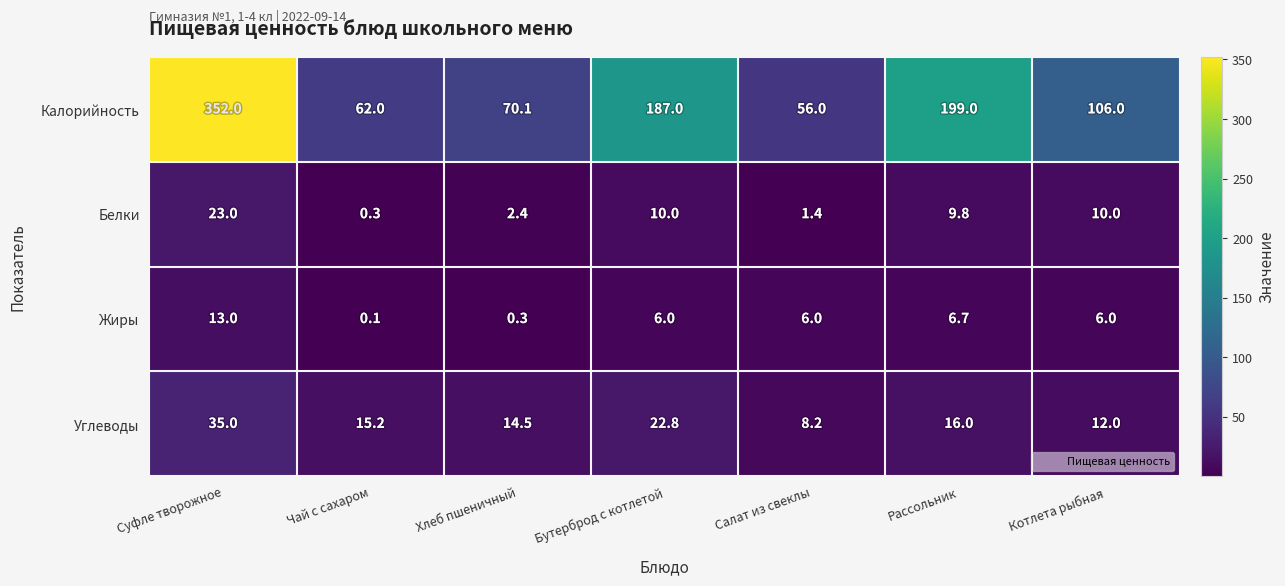

What value does the Калорийность series have at Котлета рыбная?

106.0